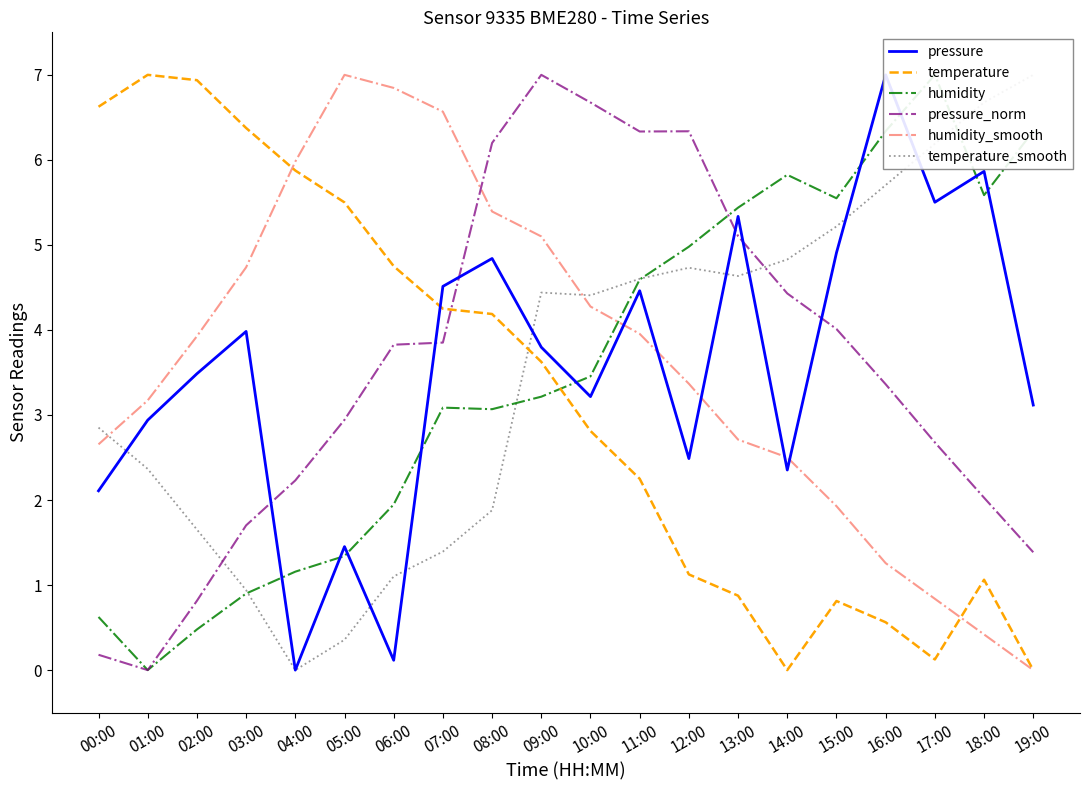

What is the label of the 7th point from the left?

06:00